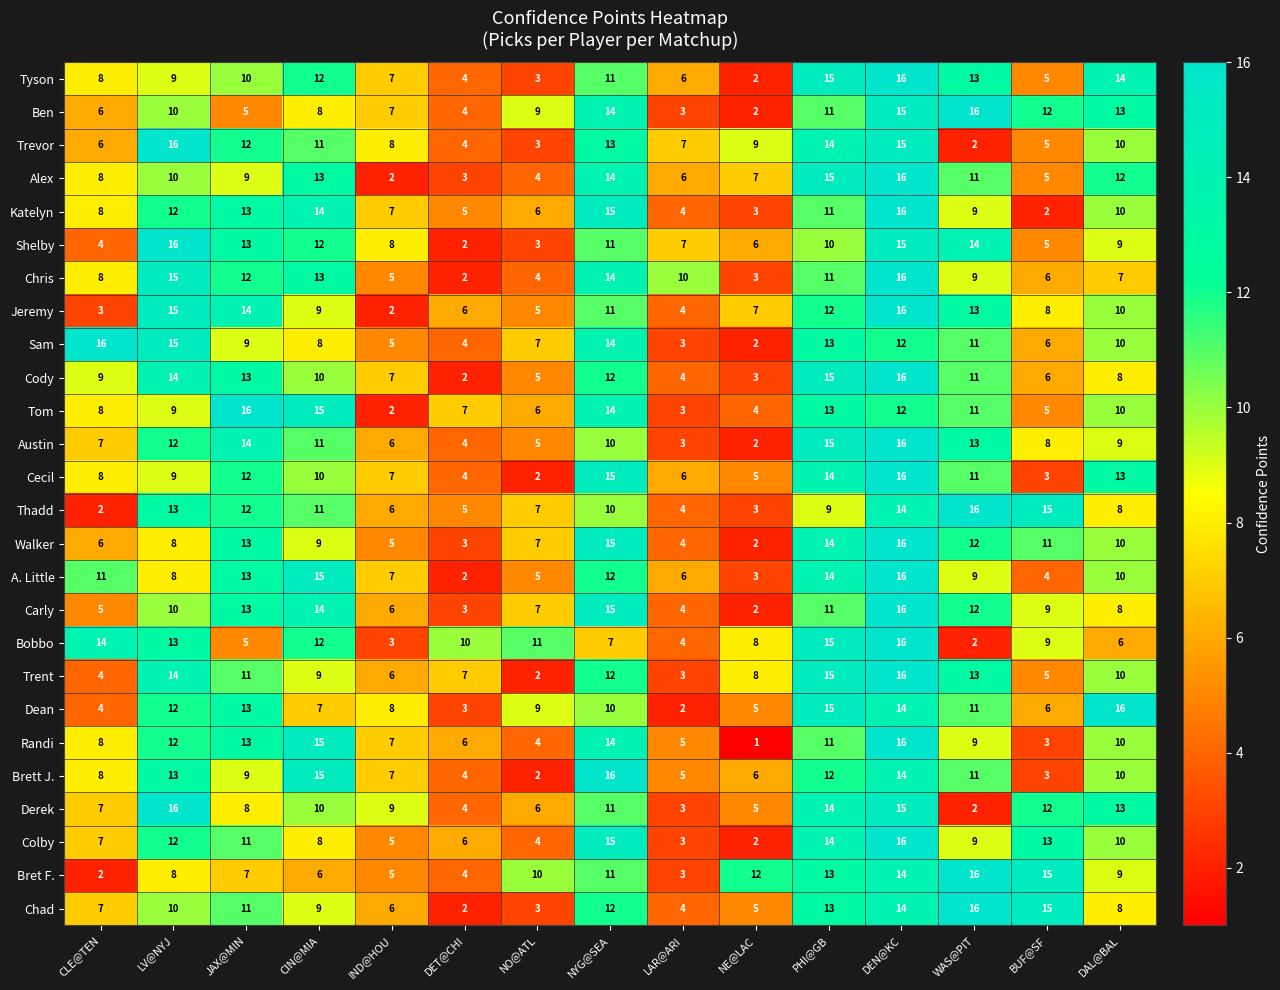

The value of Alex at DET@CHI is 4. True or false?

False